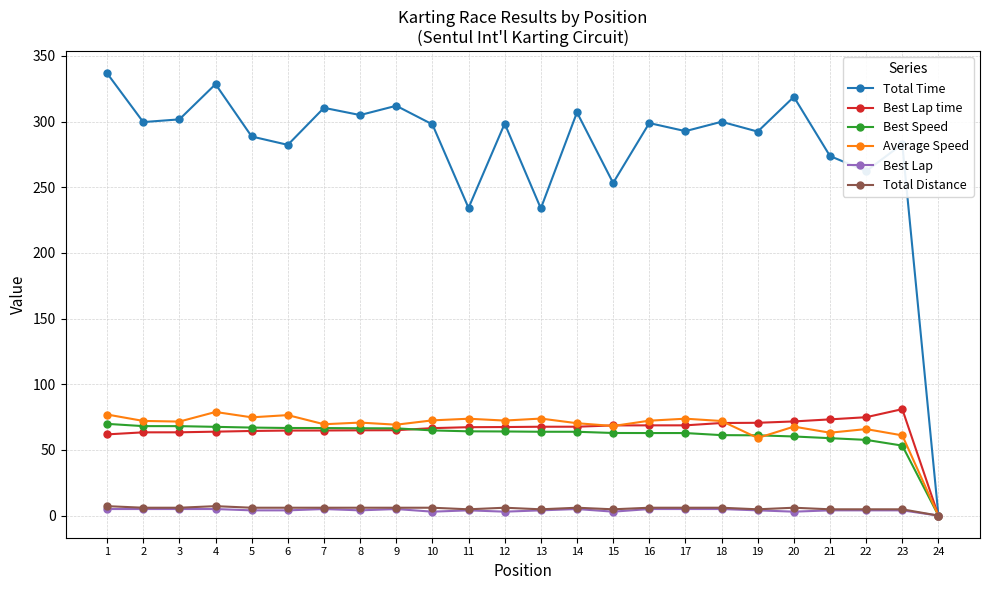

Which series has the largest total across all categories?

Total Time